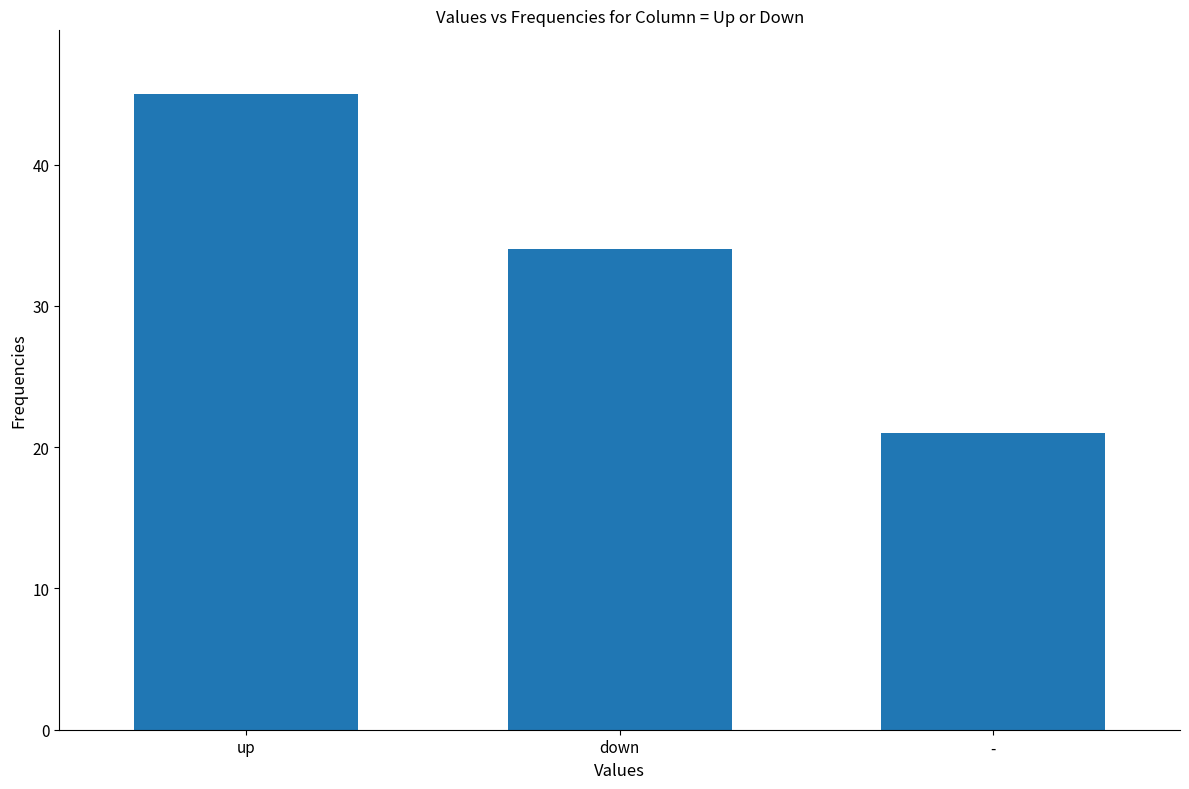

Rank the categories by value from lowest to highest.

-, down, up